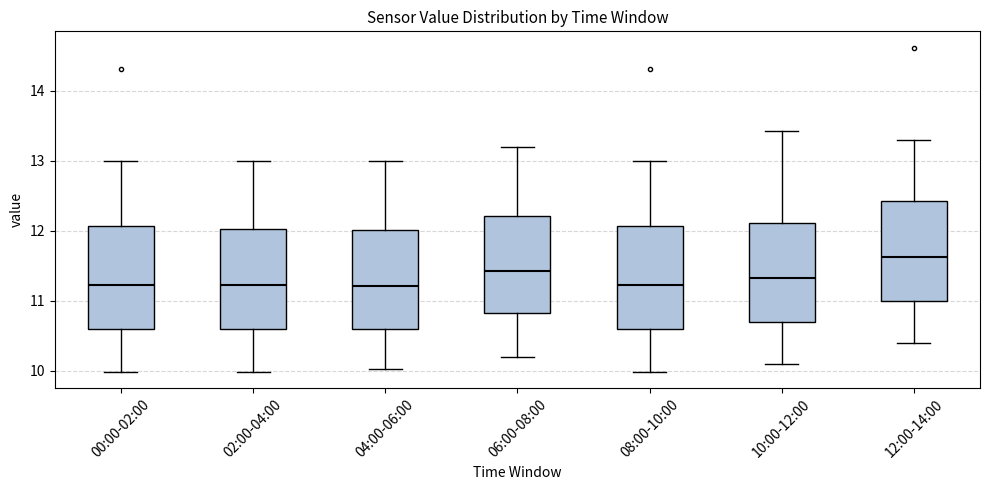

Reading left to right, read every box against the y-axis: the position of its median line, the range the box covers, and the ends of its whiskers. The values are not printed on the chart, so give them approximately, as read against the axis.

00:00-02:00: median 11.2, box 10.6 to 12.1, whiskers 10.0 to 13.0
02:00-04:00: median 11.2, box 10.6 to 12.0, whiskers 10.0 to 13.0
04:00-06:00: median 11.2, box 10.6 to 12.0, whiskers 10.0 to 13.0
06:00-08:00: median 11.4, box 10.8 to 12.2, whiskers 10.2 to 13.2
08:00-10:00: median 11.2, box 10.6 to 12.1, whiskers 10.0 to 13.0
10:00-12:00: median 11.3, box 10.7 to 12.1, whiskers 10.1 to 13.4
12:00-14:00: median 11.6, box 11.0 to 12.4, whiskers 10.4 to 13.3